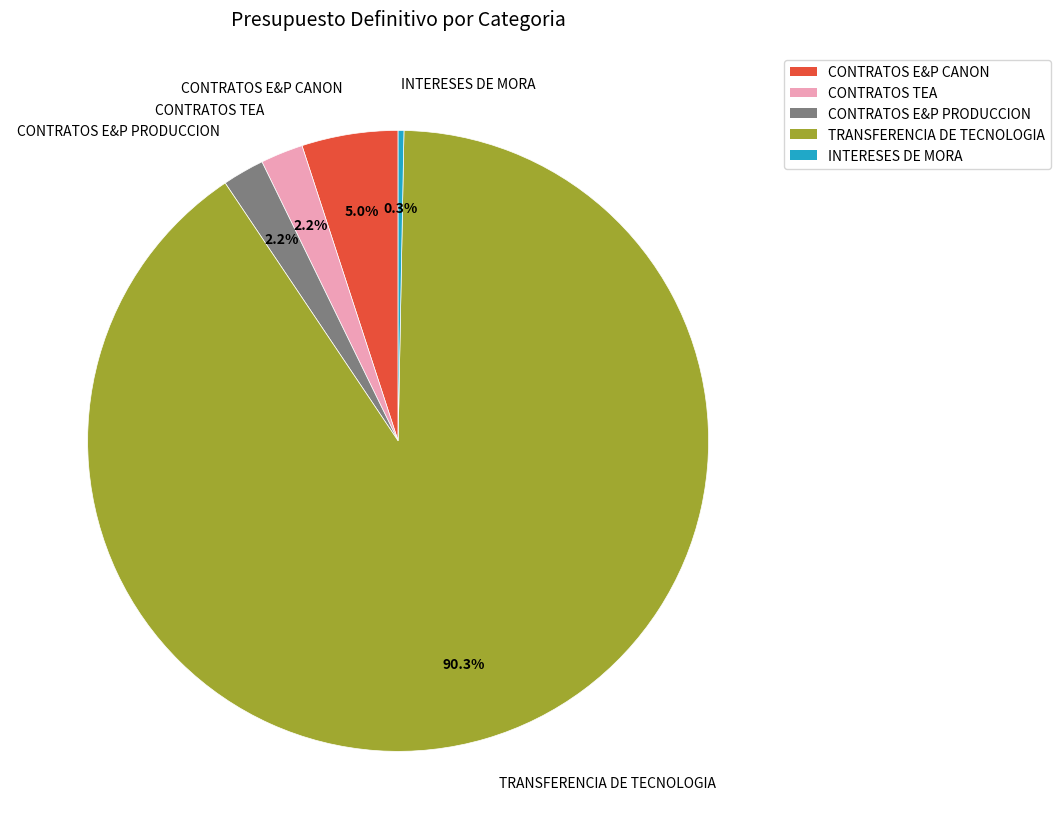

Do INTERESES DE MORA and TRANSFERENCIA DE TECNOLOGIA together represent more than half of the pie?

Yes